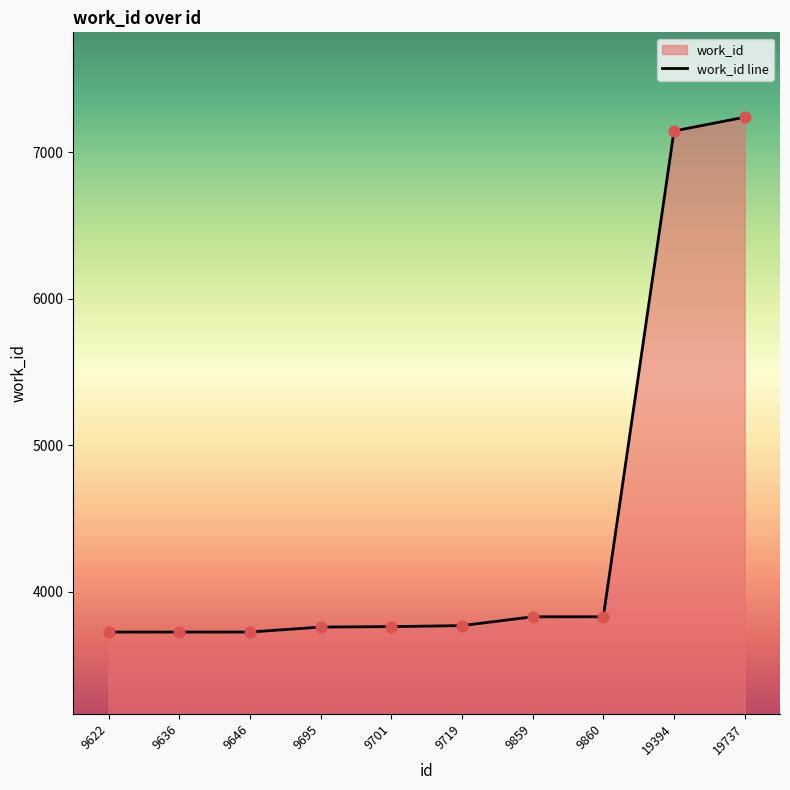

Between 9636 and 9646, which is larger?

9636